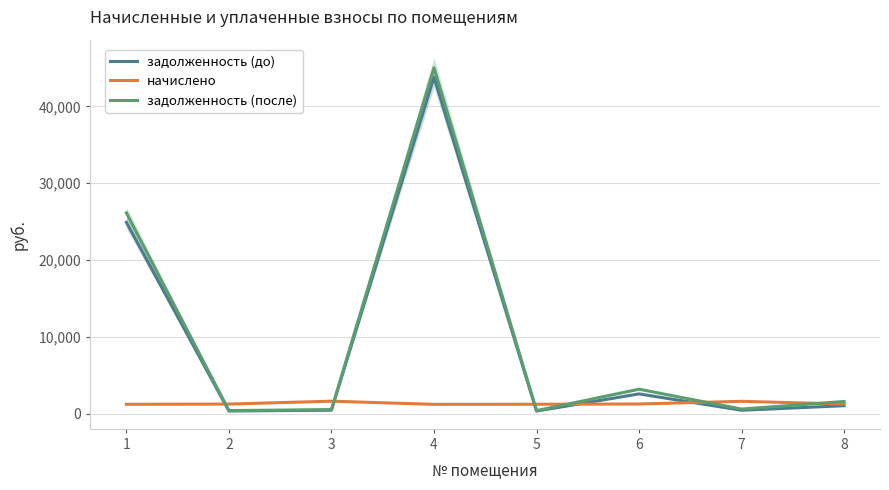

The value of задолженность (после) at 8 is 1606.0. True or false?

True